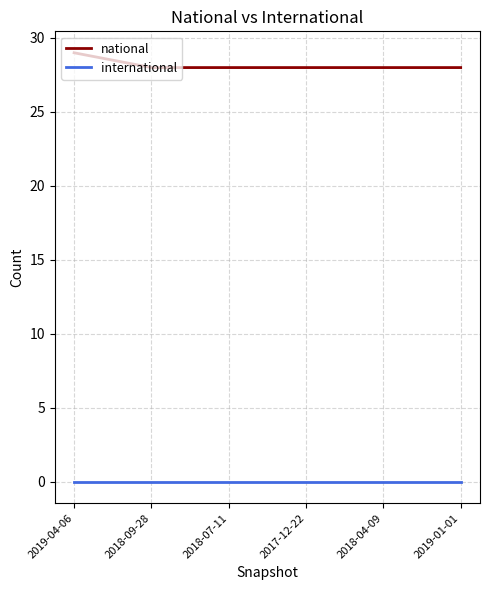

Count the number of categories in the chart.

6